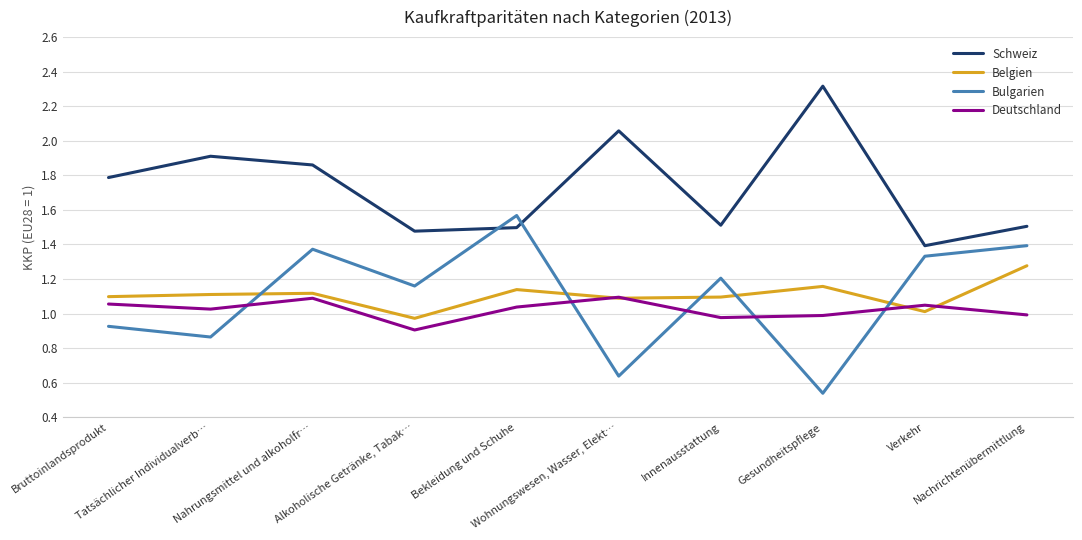

What is the difference between the second highest and minimum values in the Deutschland series?

0.2